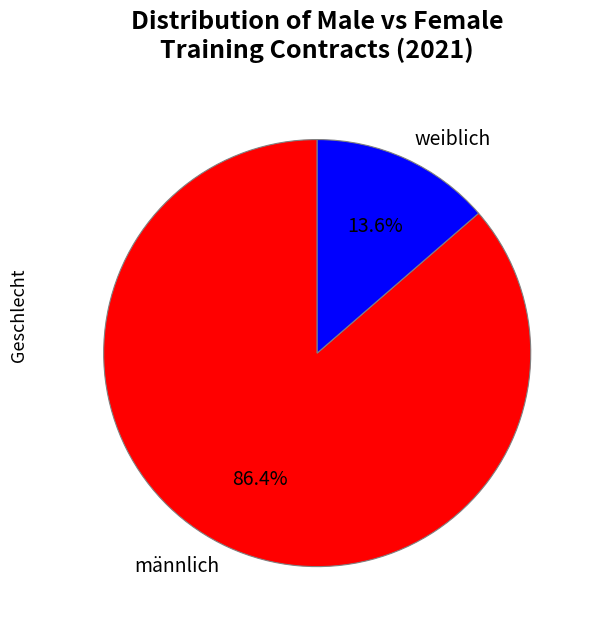

How many slices are in this pie chart?

2